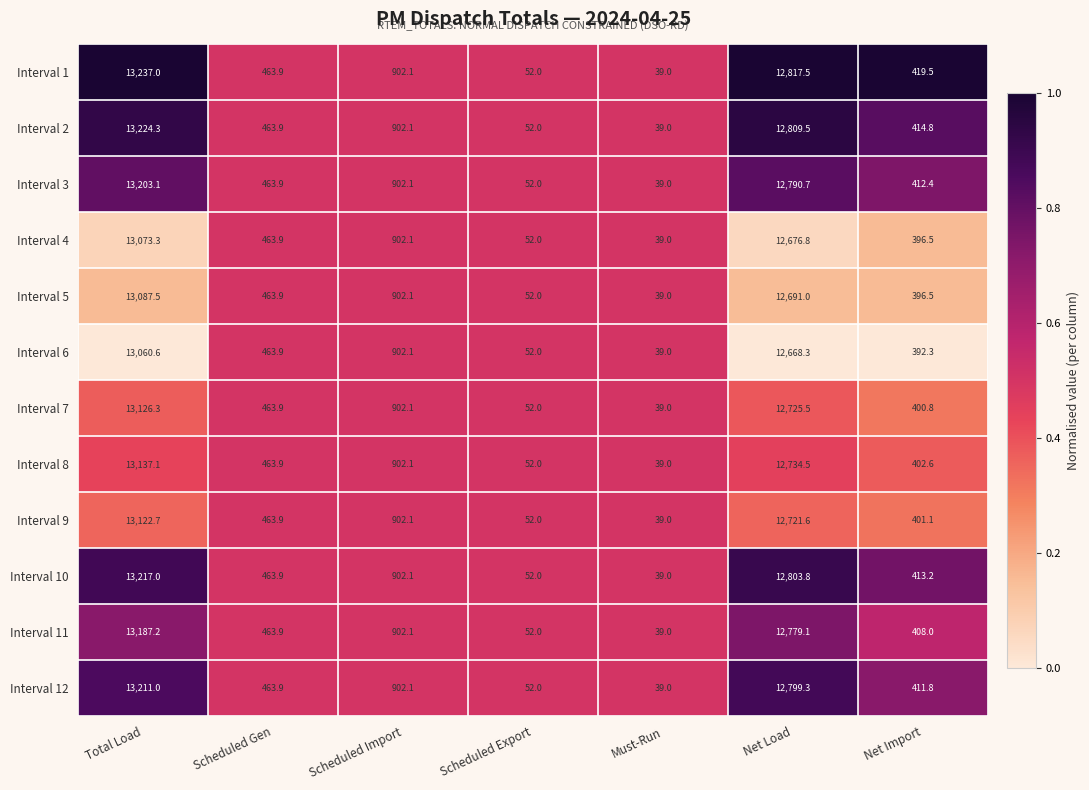

At which label is Interval 8 closest to 6588?

Scheduled Import